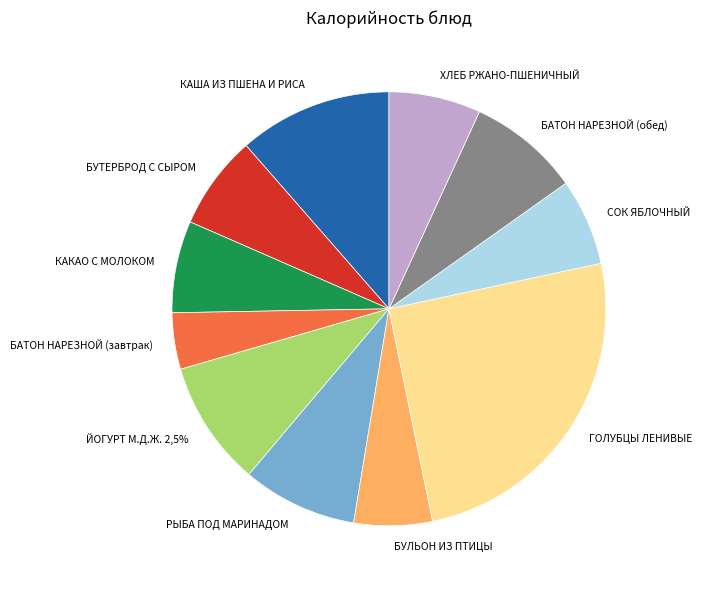

Is there any slice that represents more than half of the pie?

No